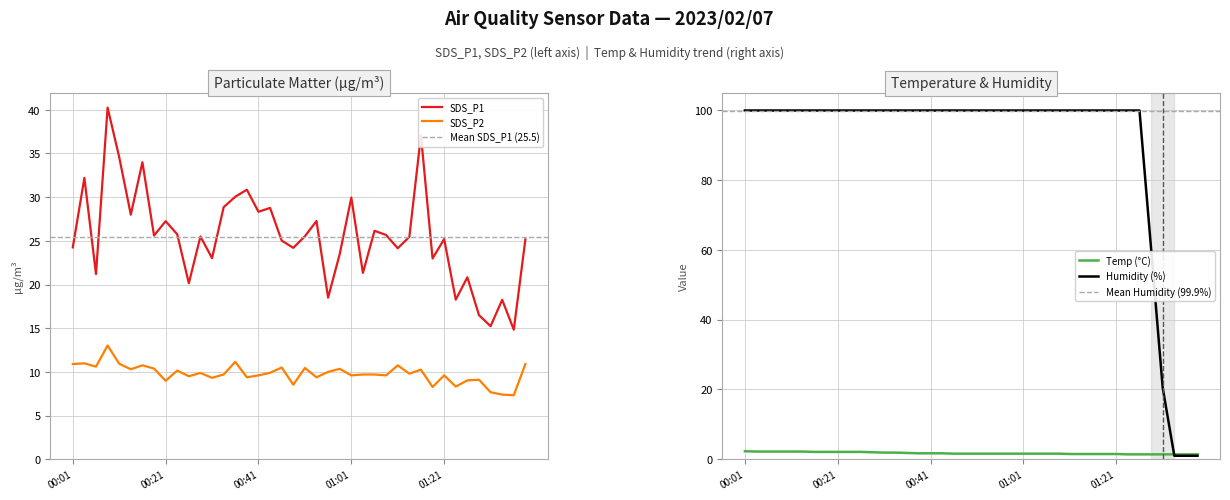

Which series changed the most between 01:16 and 01:18?

SDS_P1